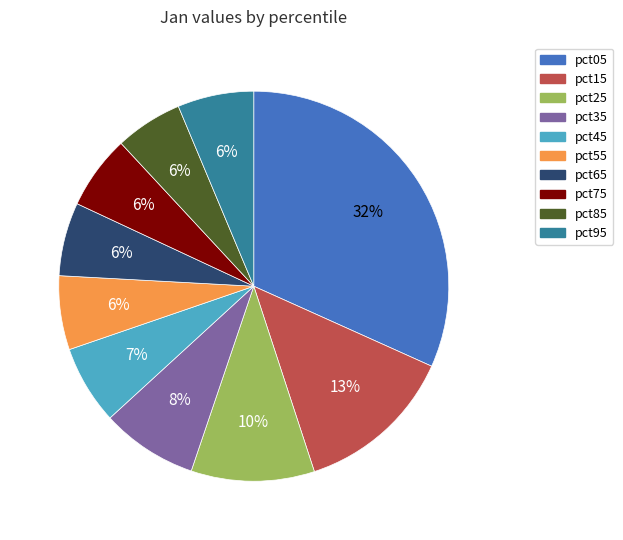

Between pct05 and pct75, which is larger?

pct05